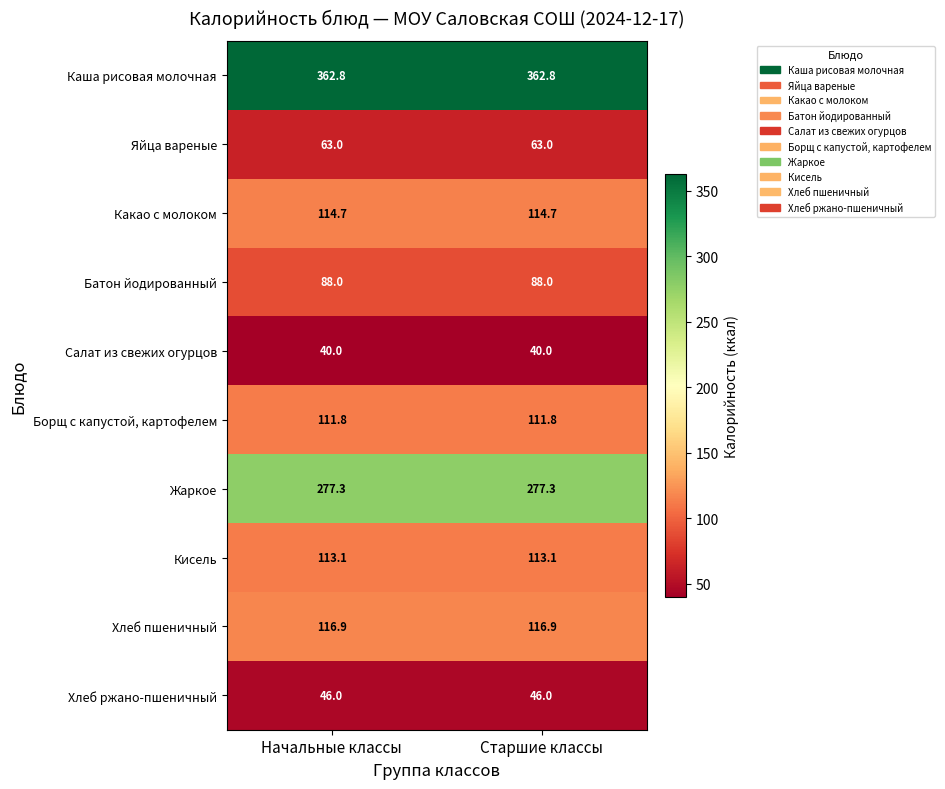

What is the spread (max minus min) of values at Начальные классы?

322.8